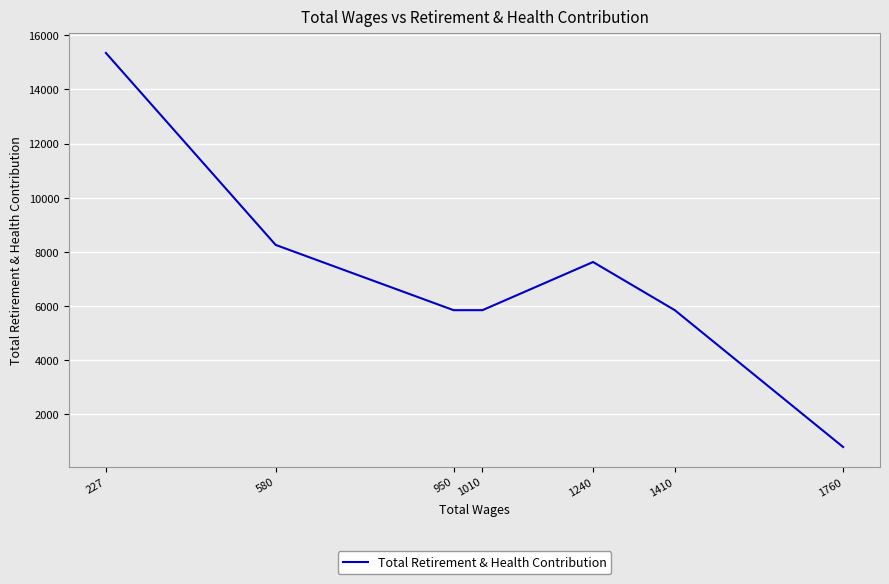

What is the sum of the values at 580 and 1410?

14096